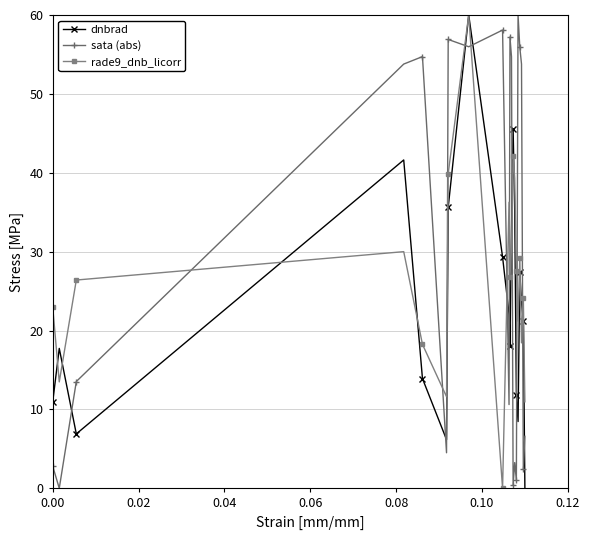

What is the highest value of the sata (abs) series?

60.0